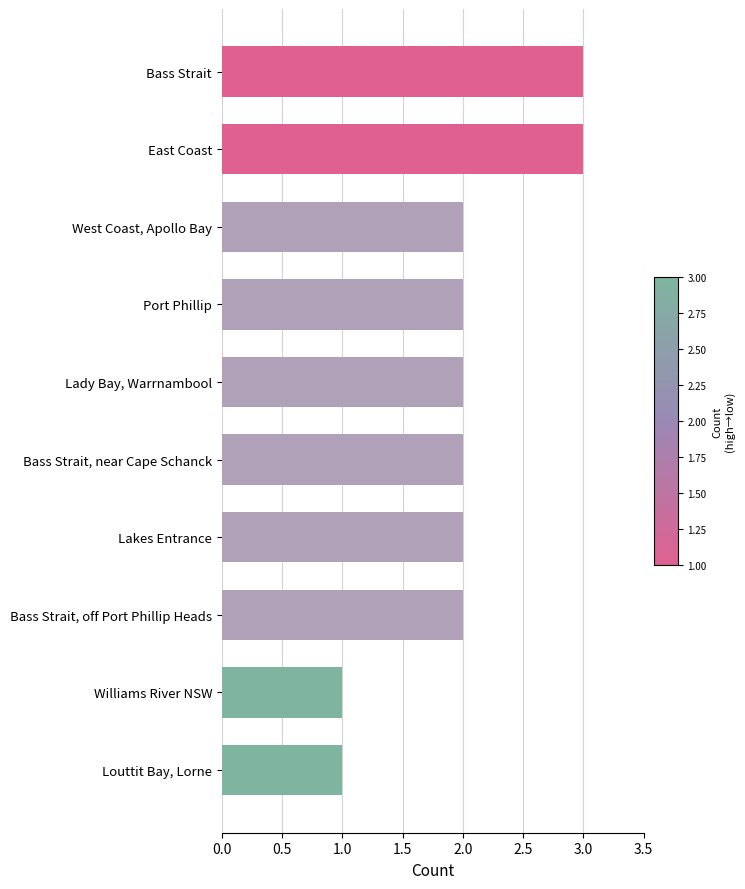

What is the sum of all values?

20